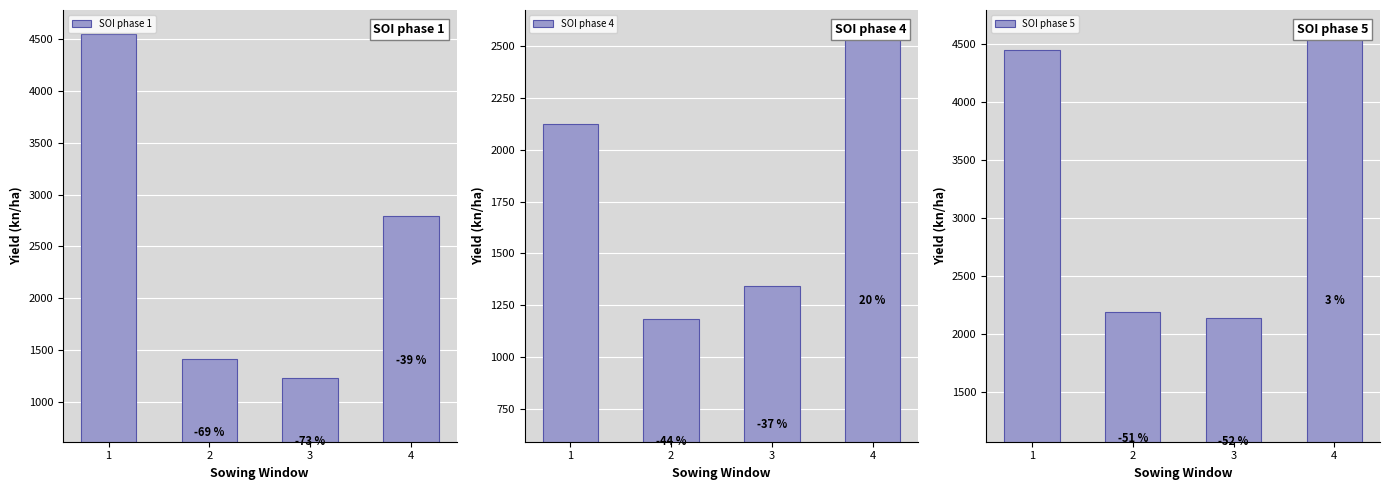

What is the sum of the SOI phase 1 values at 1 and 3?

5780.5